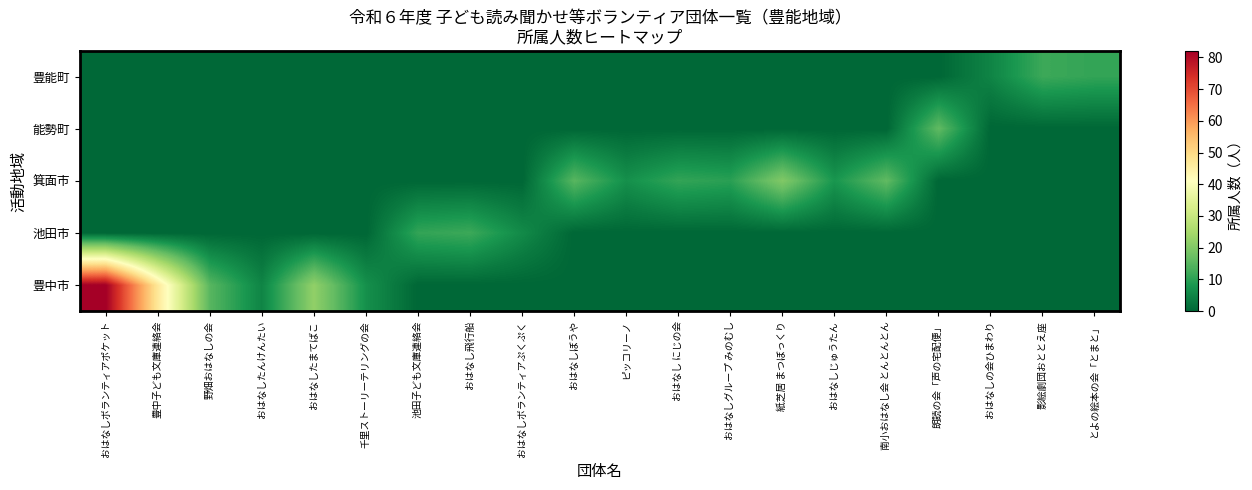

Reading left to right, what are all the values shown in this chart?

豊中市: おはなしボランティアポケット=82	豊中子ども文庫連絡会=47	野畑おはなしの会=15	おはなしたんけんたい=5	おはなしたまてばこ=22	千里ストーリーテリングの会=7	池田子ども文庫連絡会=0	おはなし飛行船=0	おはなしボランティアぷくぷく=0	おはなしぼうや=0	ピッコリーノ=0	おはなし にじの会=0	おはなしグループ みのむし=0	紙芝居 まつぼっくり=0	おはなしじゅうたん=0	南小おはなし会 とんとんとん=0	朗読の会「声の宅配便」=0	おはなしの会ひまわり=0	影絵劇団おととえ座=0	とよの絵本の会「とまと」=0
池田市: おはなしボランティアポケット=0	豊中子ども文庫連絡会=0	野畑おはなしの会=0	おはなしたんけんたい=0	おはなしたまてばこ=0	千里ストーリーテリングの会=0	池田子ども文庫連絡会=11	おはなし飛行船=12	おはなしボランティアぷくぷく=6	おはなしぼうや=0	ピッコリーノ=0	おはなし にじの会=0	おはなしグループ みのむし=0	紙芝居 まつぼっくり=0	おはなしじゅうたん=0	南小おはなし会 とんとんとん=0	朗読の会「声の宅配便」=0	おはなしの会ひまわり=0	影絵劇団おととえ座=0	とよの絵本の会「とまと」=0
箕面市: おはなしボランティアポケット=0	豊中子ども文庫連絡会=0	野畑おはなしの会=0	おはなしたんけんたい=0	おはなしたまてばこ=0	千里ストーリーテリングの会=0	池田子ども文庫連絡会=0	おはなし飛行船=0	おはなしボランティアぷくぷく=0	おはなしぼうや=15	ピッコリーノ=7	おはなし にじの会=11	おはなしグループ みのむし=10	紙芝居 まつぼっくり=20	おはなしじゅうたん=8	南小おはなし会 とんとんとん=16	朗読の会「声の宅配便」=0	おはなしの会ひまわり=0	影絵劇団おととえ座=0	とよの絵本の会「とまと」=0
能勢町: おはなしボランティアポケット=0	豊中子ども文庫連絡会=0	野畑おはなしの会=0	おはなしたんけんたい=0	おはなしたまてばこ=0	千里ストーリーテリングの会=0	池田子ども文庫連絡会=0	おはなし飛行船=0	おはなしボランティアぷくぷく=0	おはなしぼうや=0	ピッコリーノ=0	おはなし にじの会=0	おはなしグループ みのむし=0	紙芝居 まつぼっくり=0	おはなしじゅうたん=0	南小おはなし会 とんとんとん=0	朗読の会「声の宅配便」=16	おはなしの会ひまわり=0	影絵劇団おととえ座=0	とよの絵本の会「とまと」=0
豊能町: おはなしボランティアポケット=0	豊中子ども文庫連絡会=0	野畑おはなしの会=0	おはなしたんけんたい=0	おはなしたまてばこ=0	千里ストーリーテリングの会=0	池田子ども文庫連絡会=0	おはなし飛行船=0	おはなしボランティアぷくぷく=0	おはなしぼうや=0	ピッコリーノ=0	おはなし にじの会=0	おはなしグループ みのむし=0	紙芝居 まつぼっくり=0	おはなしじゅうたん=0	南小おはなし会 とんとんとん=0	朗読の会「声の宅配便」=0	おはなしの会ひまわり=5	影絵劇団おととえ座=12	とよの絵本の会「とまと」=11